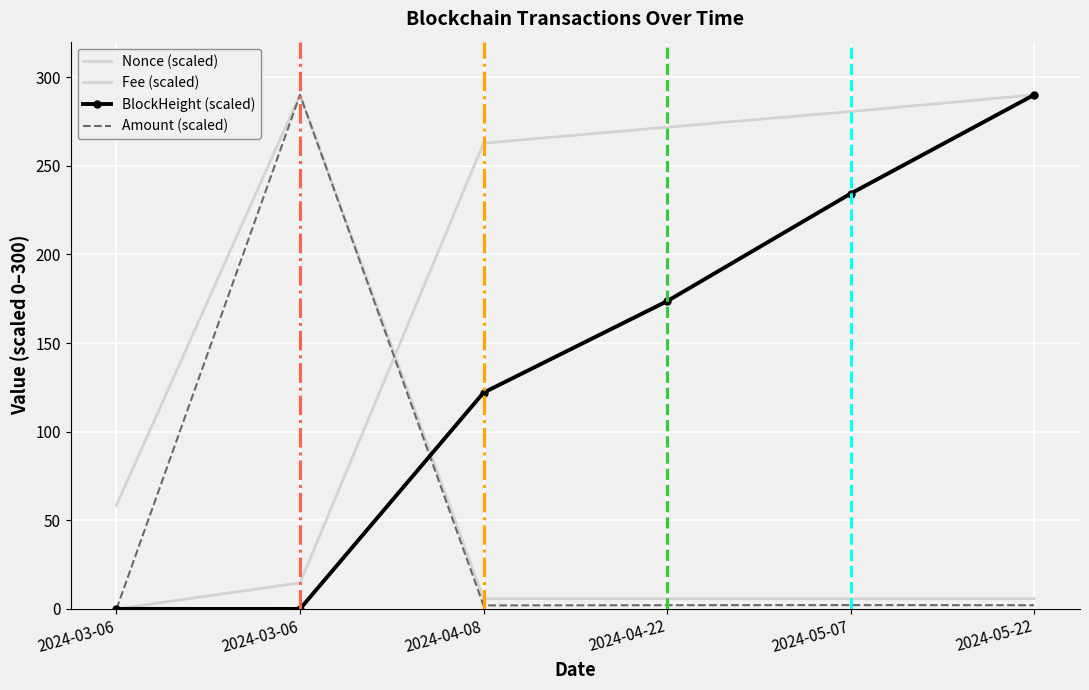

Reading right to left, what are all the values shown in this chart?

Nonce (scaled): 2024-05-22=290.0	2024-05-07=280.6	2024-04-22=271.8	2024-04-08=262.7	2024-03-06=14.7	2024-03-06=0.0
Fee (scaled): 2024-05-22=5.8	2024-05-07=5.8	2024-04-22=5.8	2024-04-08=5.8	2024-03-06=290.0	2024-03-06=58.6
BlockHeight (scaled): 2024-05-22=290.0	2024-05-07=234.3	2024-04-22=173.6	2024-04-08=122.0	2024-03-06=0.0	2024-03-06=0.0
Amount (scaled): 2024-05-22=2.1	2024-05-07=2.2	2024-04-22=2.1	2024-04-08=2.0	2024-03-06=290.0	2024-03-06=0.0